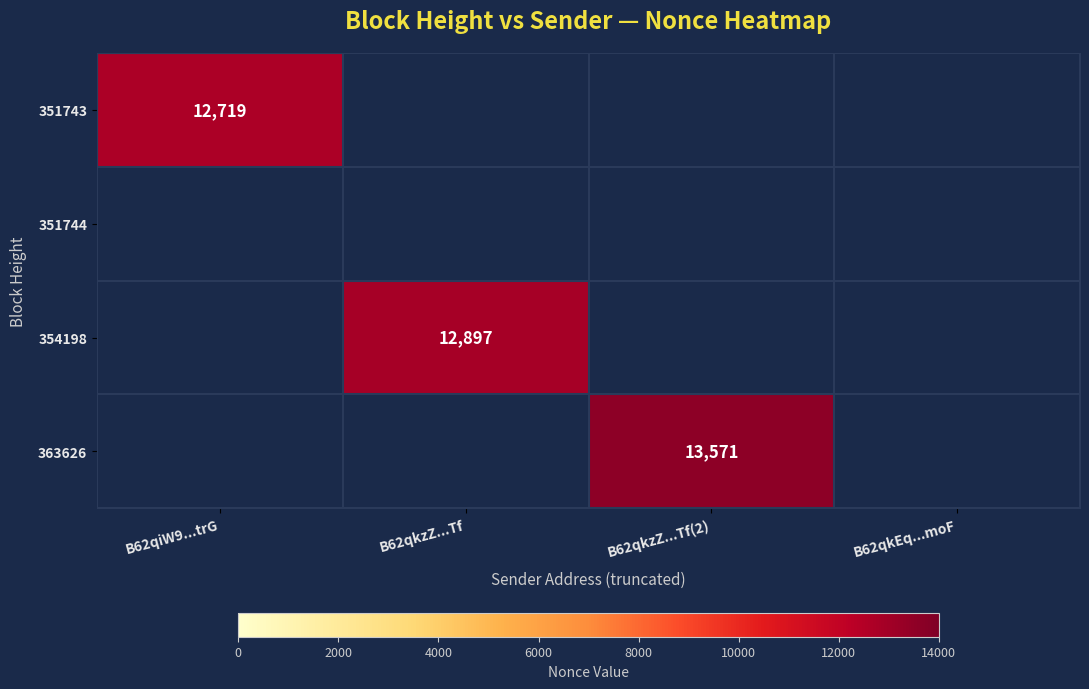

Is it true that 351743 equals 12719 at B62qiW9...trG?

True